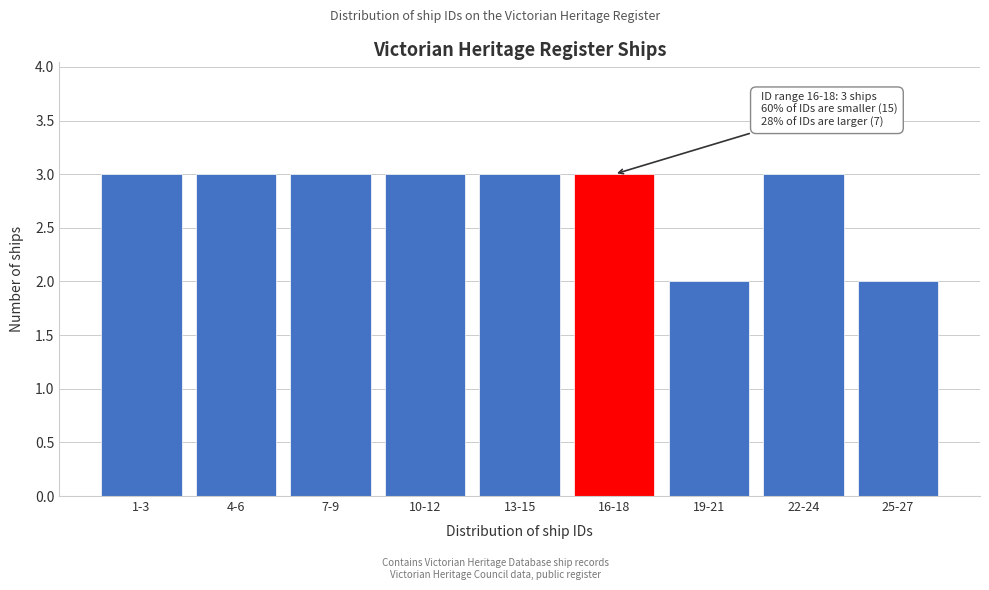

Reading left to right, extract all data points from this chart.

1-3=3	4-6=3	7-9=3	10-12=3	13-15=3	16-18=3	19-21=2	22-24=3	25-27=2